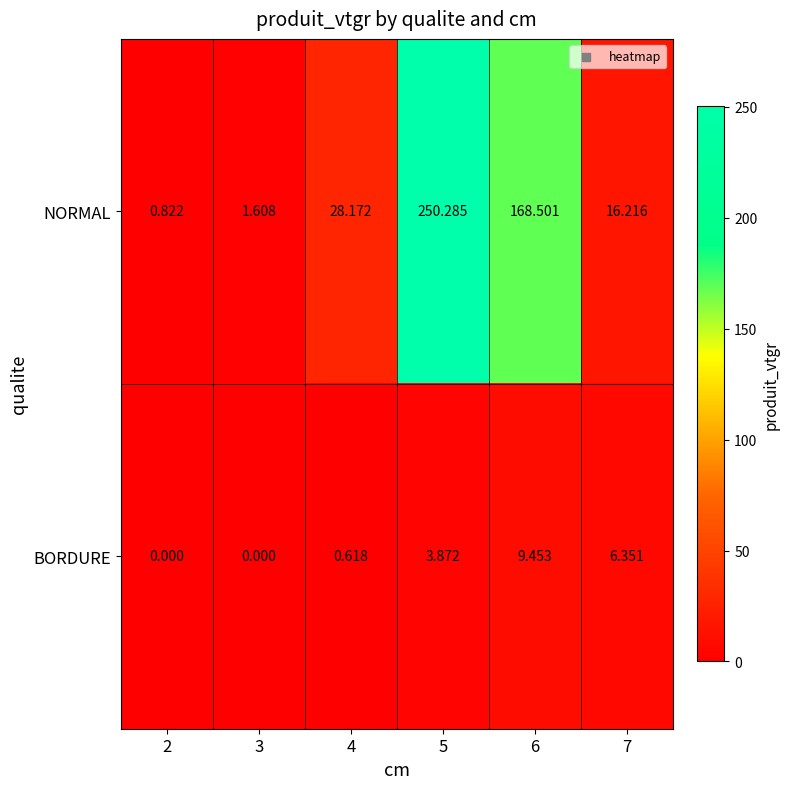

Which label corresponds to the largest value in the chart?

5